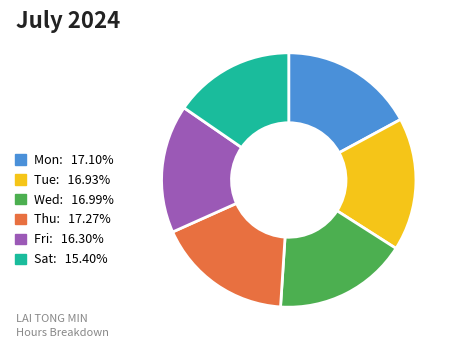

Is it true that Mon is 5% of the pie?

False